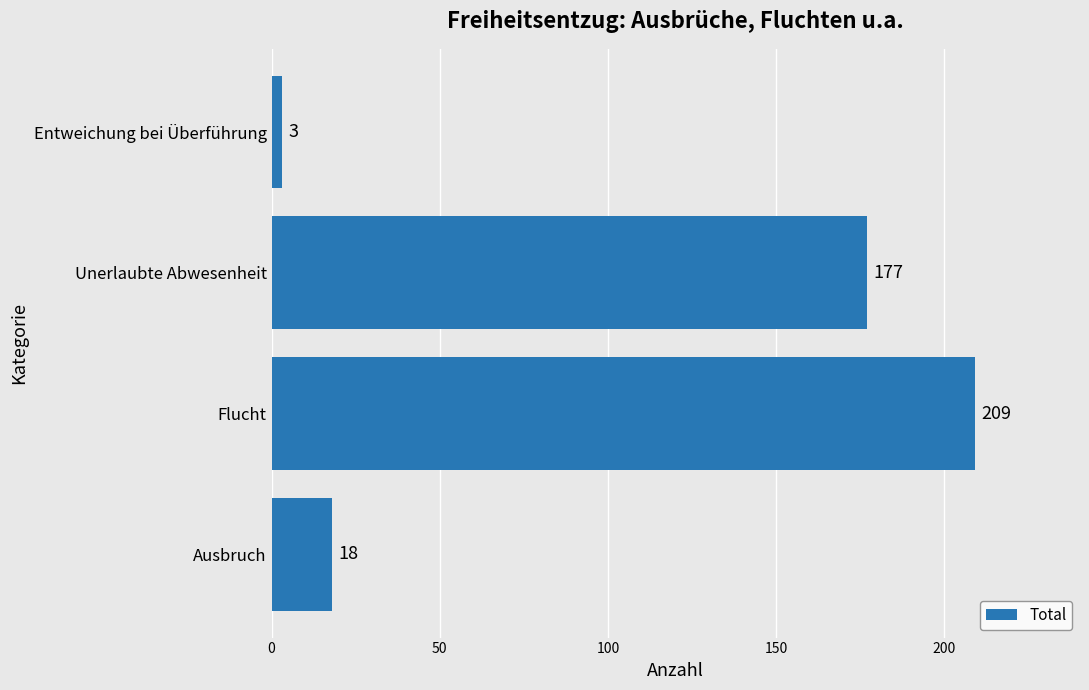

Which has a higher value, Unerlaubte Abwesenheit or Entweichung bei Überführung?

Unerlaubte Abwesenheit